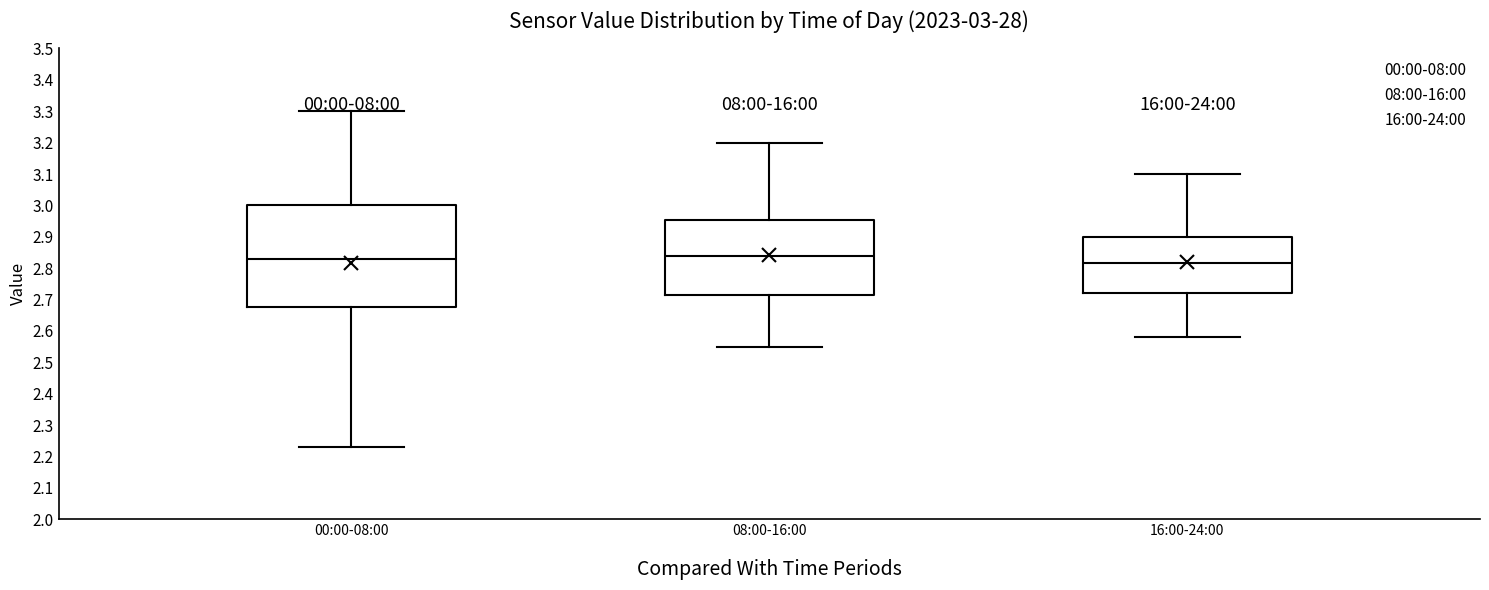

Which box is the tallest, from its lower edge to its upper edge?

00:00-08:00